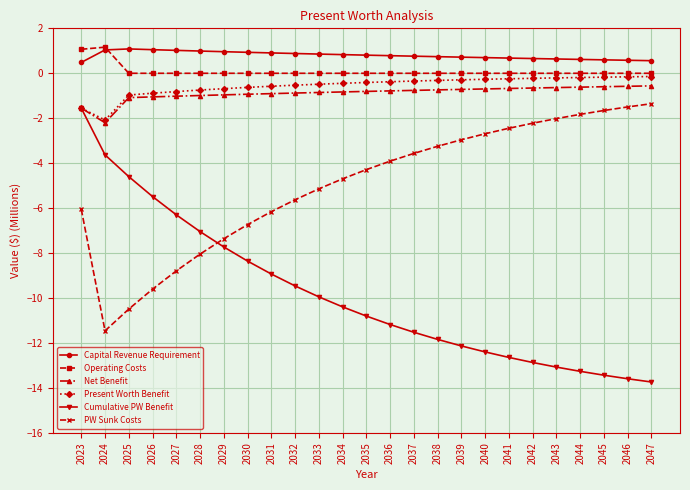

What is the value of the Net Benefit point at the 3rd from the left?

-1.1